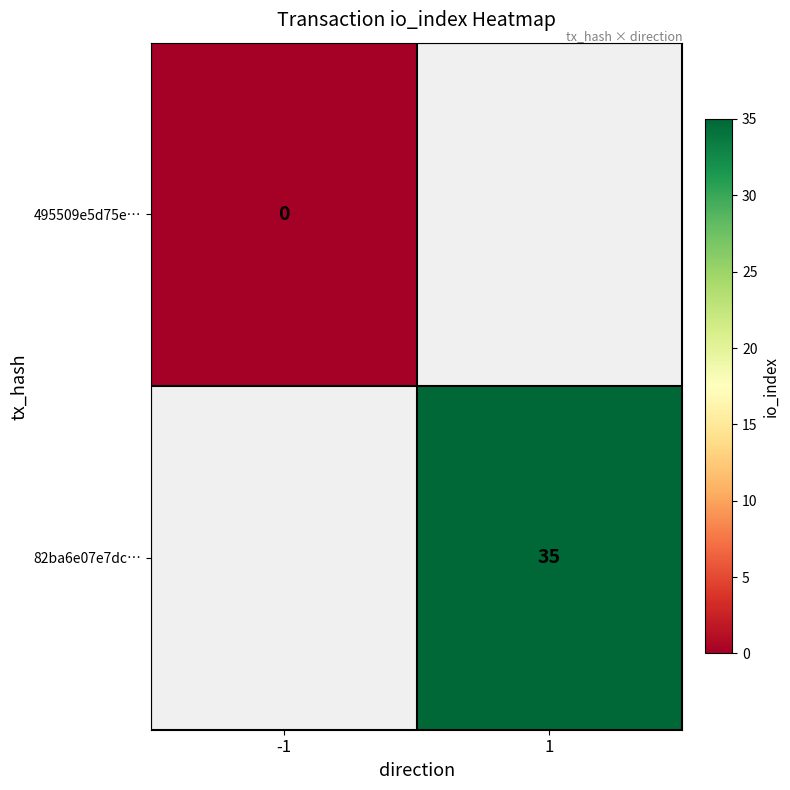

Is it true that 82ba6e07e7dc… equals 24 at 1?

False